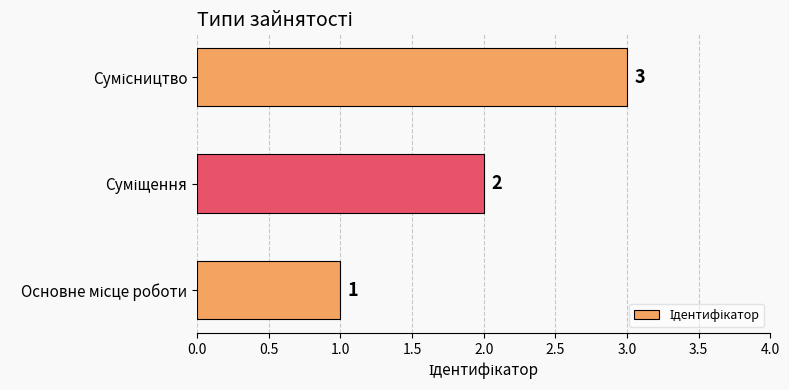

What is the minimum value shown in the chart?

1